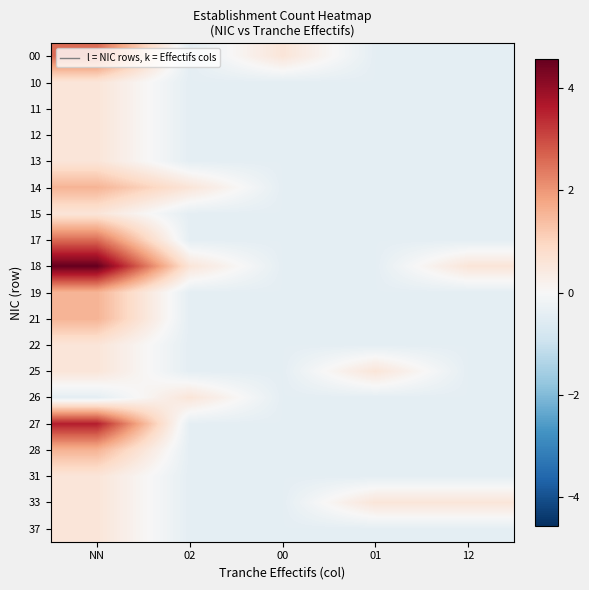

At how many categories does at least one series exceed 0?

5